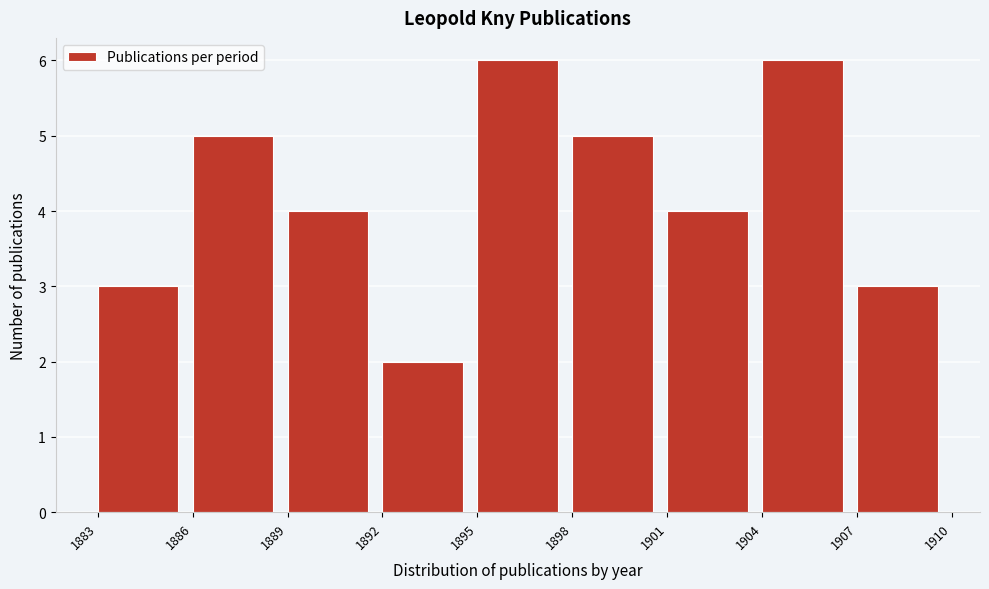

Reading left to right, list every bar in this chart as the range it spans on the x-axis followed by its height. The values are not printed on the chart, so give them approximately, as read against the axis.

1883 to 1886: 3
1886 to 1889: 5
1889 to 1892: 4
1892 to 1895: 2
1895 to 1898: 6
1898 to 1901: 5
1901 to 1904: 4
1904 to 1907: 6
1907 to 1910: 3